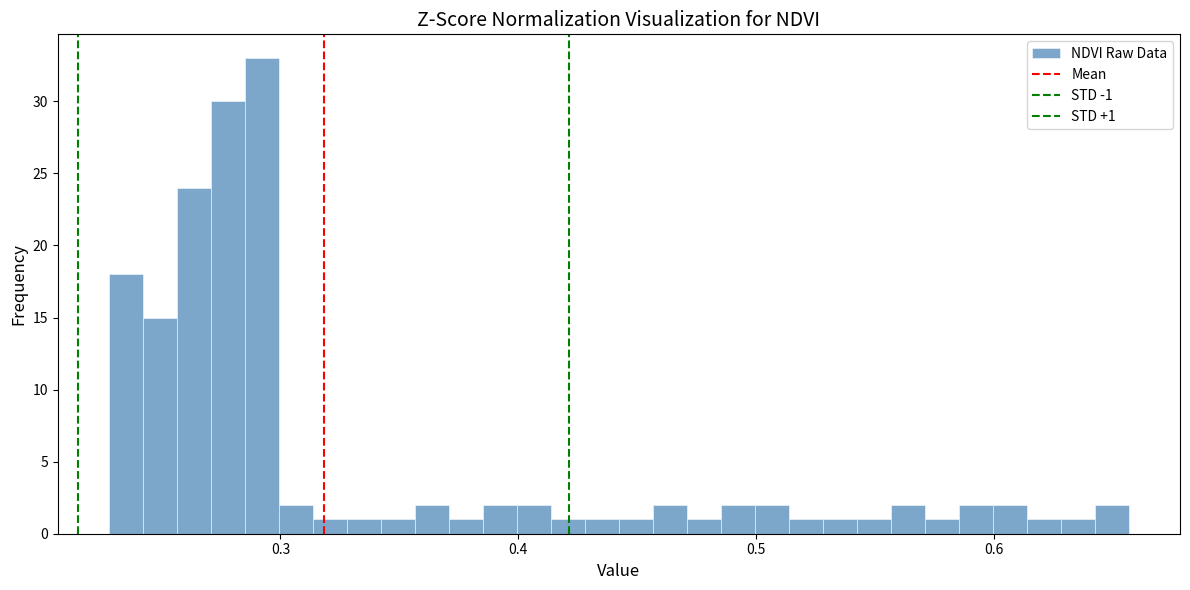

Read against the x-axis, roughly where is the centre of the tallest bar?

0.29